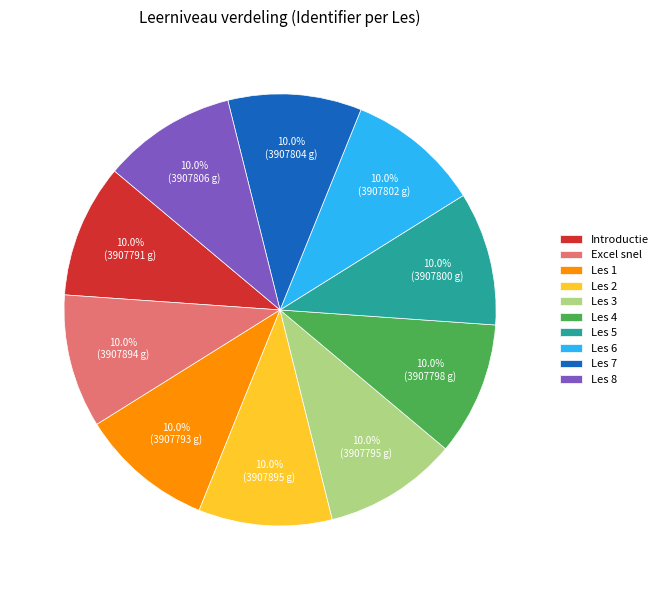

What percentage is the Les 3 slice, to the nearest percent?

10%